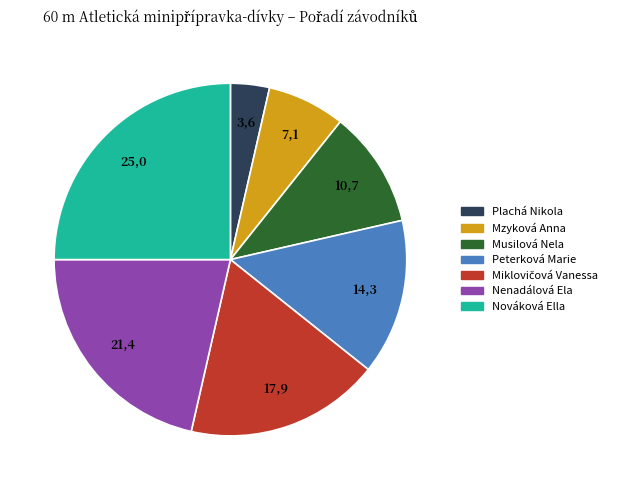

How many slices are in this pie chart?

7